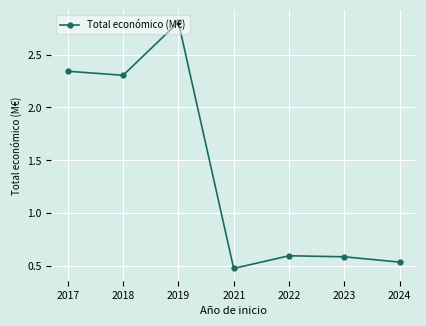

At which category does the chart reach its peak across all series?

2019